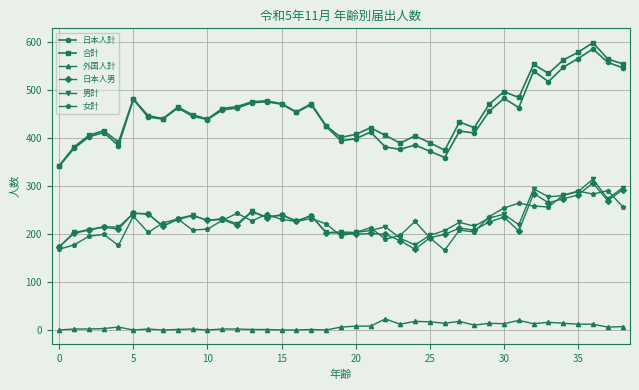

True or false: 外国人計 and 合計 cross at least once.

False